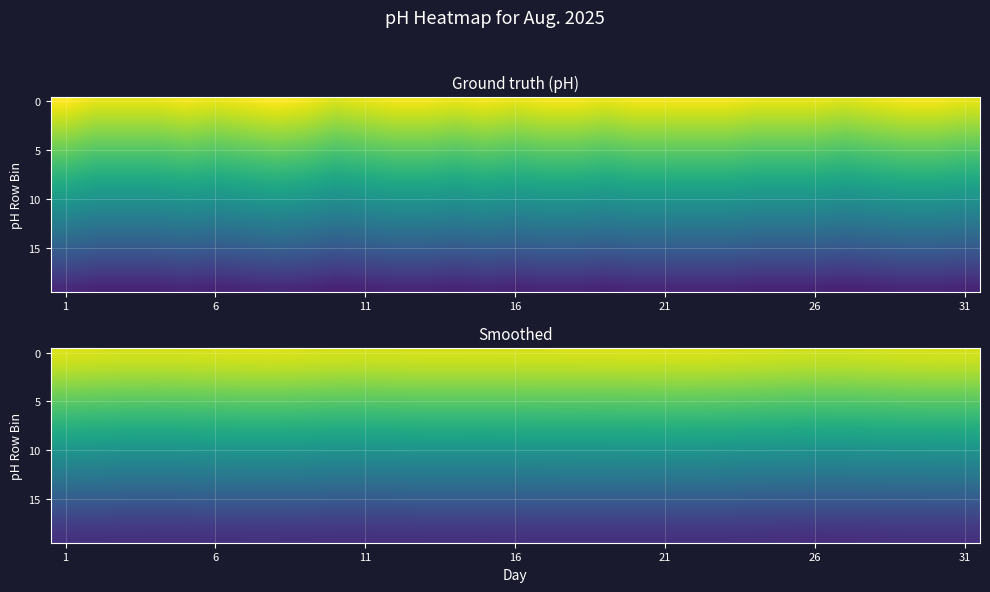

Which label corresponds to the largest value in the chart?

1